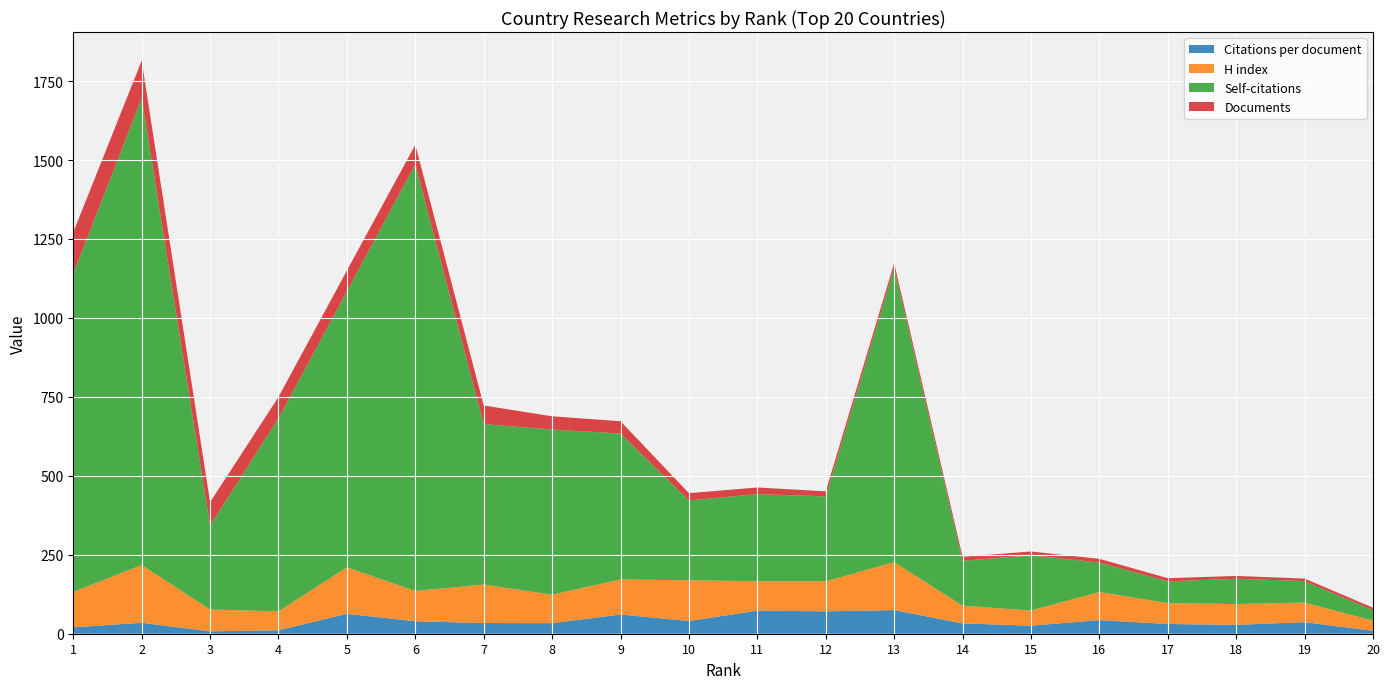

Reading left to right, what are all the values shown in this chart?

Citations per document: 20.2	34.7	7.5	10.9	63.1	39.4	33.9	33.5	60.9	40.1	73.1	70.9	74.8	32.7	25.5	43.2	30.8	28.0	36.6	9.4
H index: 112.0	183.0	69.0	60.0	147.0	96.0	122.0	90.0	111.0	129.0	93.0	95.0	152.0	56.0	48.0	89.0	66.0	66.0	62.0	32.0
Self-citations: 1008.0	1478.0	266.0	611.0	874.0	1351.0	508.0	523.0	462.0	253.0	276.0	269.0	931.0	142.0	175.0	93.0	69.0	80.0	68.0	33.0
Documents: 131.0	119.0	74.0	68.0	66.0	62.0	59.0	42.0	39.0	23.0	21.0	16.0	16.0	13.0	12.0	12.0	10.0	9.0	8.0	8.0